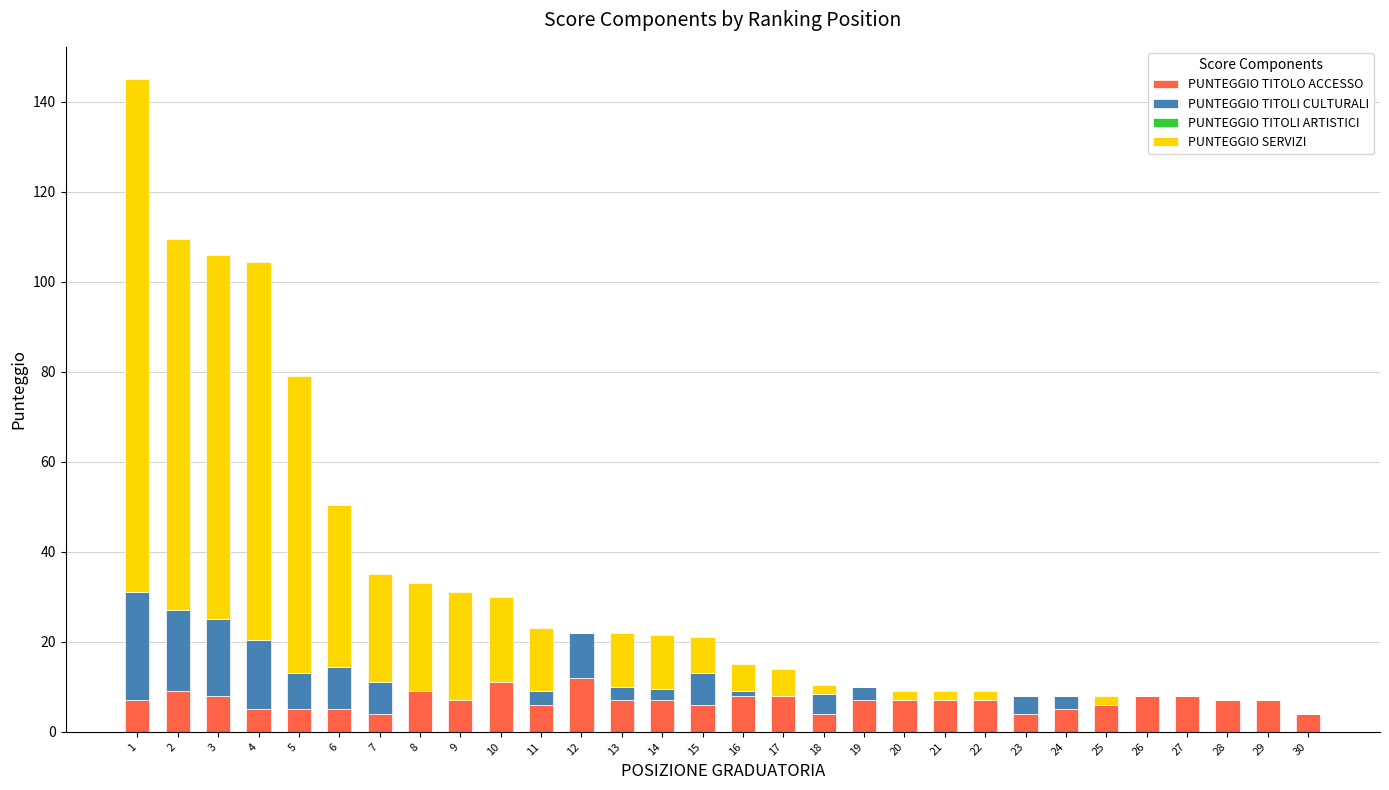

What is the maximum value for PUNTEGGIO TITOLO ACCESSO?

12.0